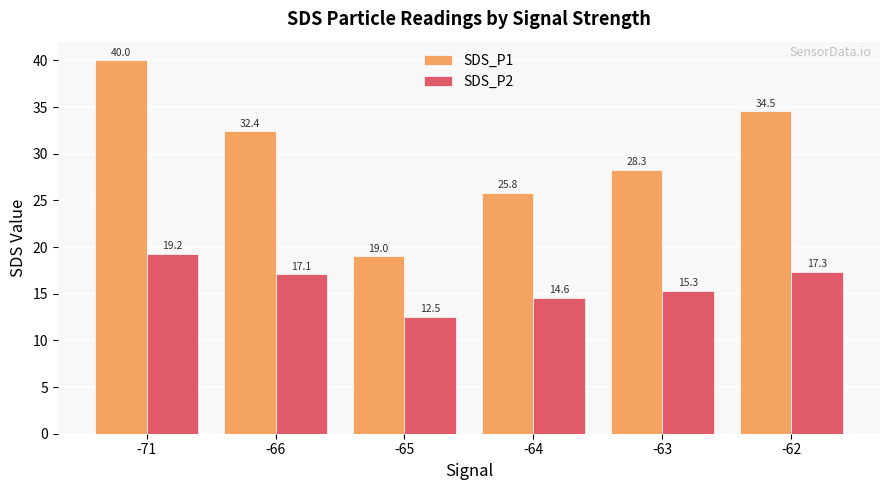

The value of SDS_P2 at -71 is 19.2. True or false?

True